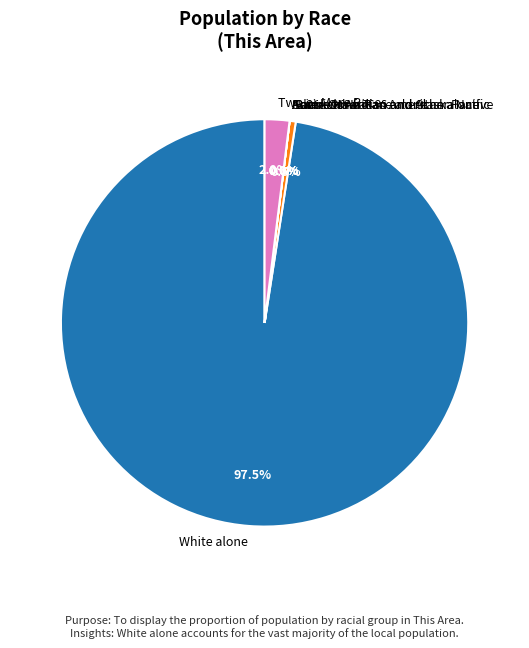

To the nearest percent, what is the difference between the largest and smallest slice percentages?

98%